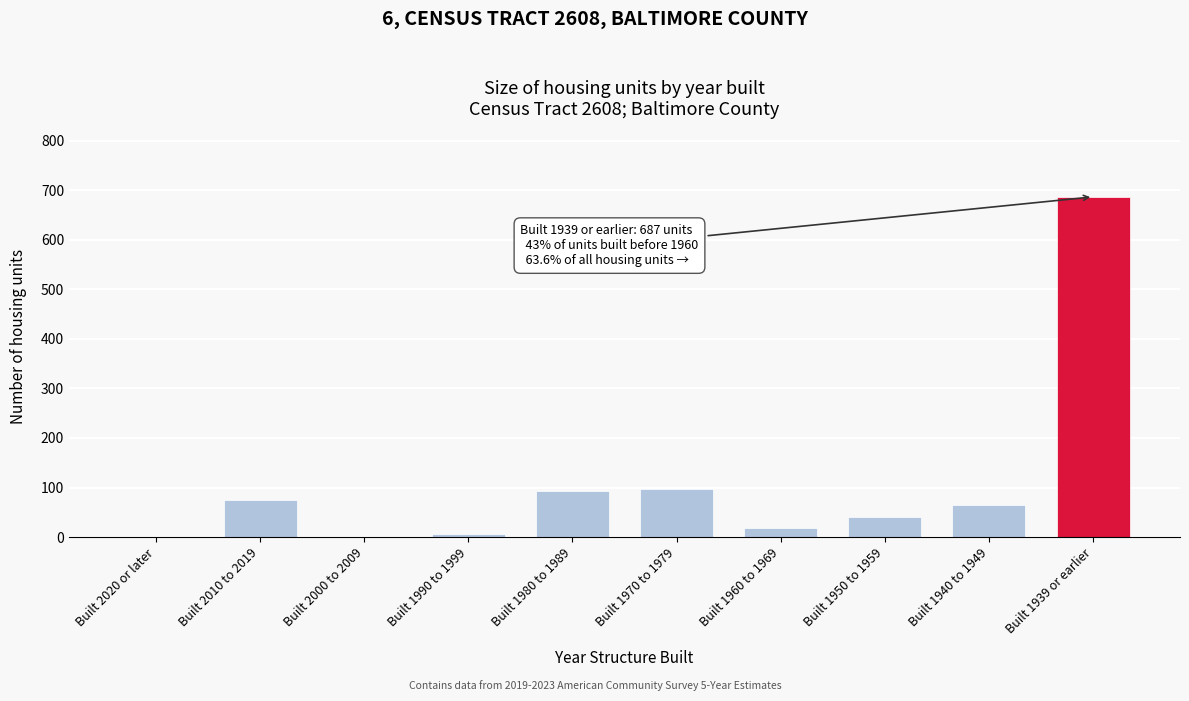

Reading left to right, what are all the values shown in this chart?

Built 2020 or later=0	Built 2010 to 2019=75	Built 2000 to 2009=0	Built 1990 to 1999=6	Built 1980 to 1989=92	Built 1970 to 1979=98	Built 1960 to 1969=19	Built 1950 to 1959=40	Built 1940 to 1949=64	Built 1939 or earlier=687